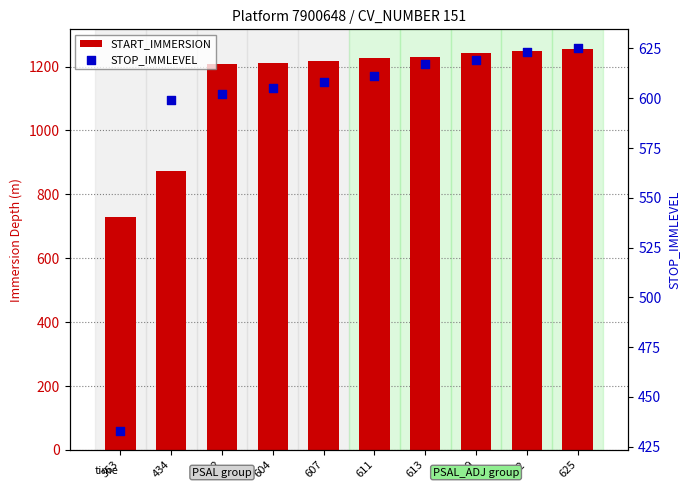

At which category is the sum across all series the highest?

625